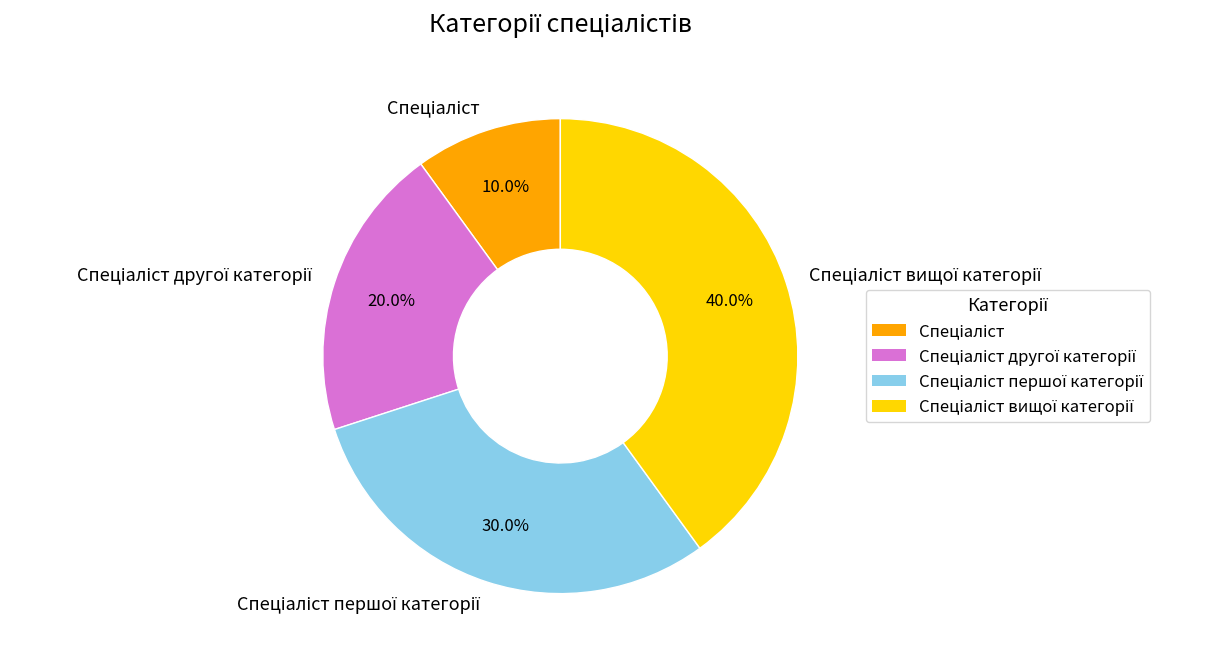

Is there a majority slice in this chart?

No